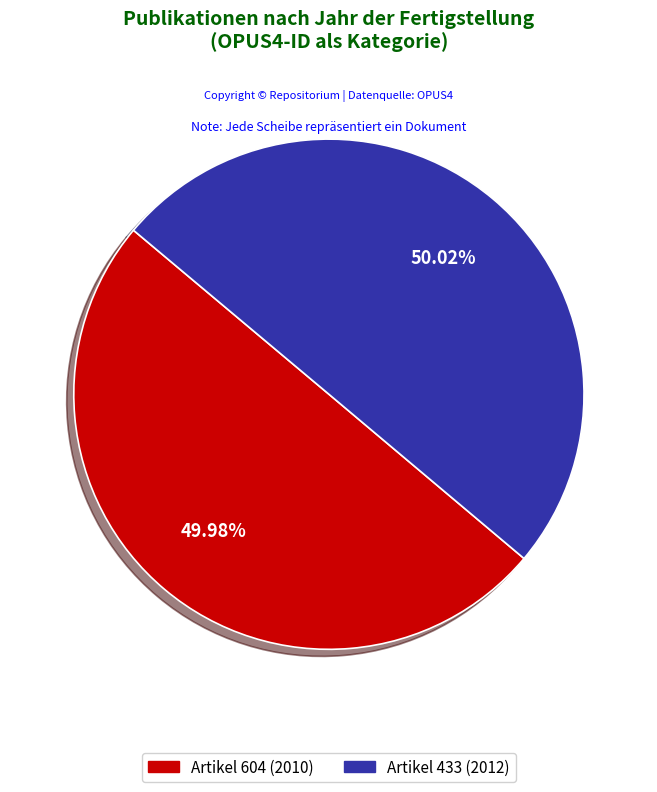

Count the number of slices in the pie.

2